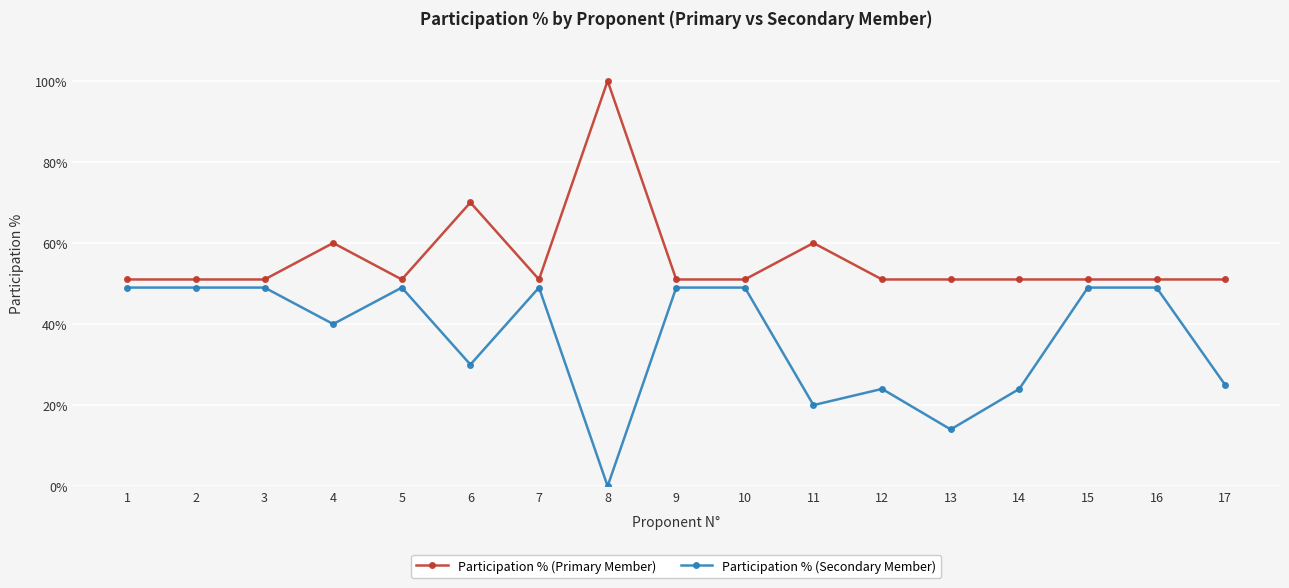

What is the sum of all Participation % (Secondary Member) values?

6.2